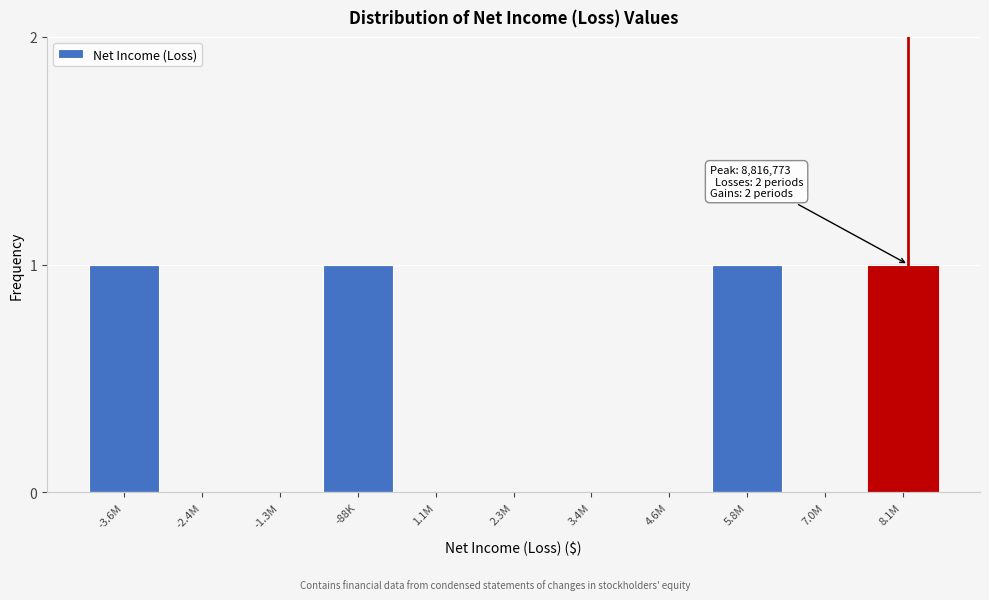

Reading left to right, what are all the values shown in this chart?

-3.6M=1	-2.4M=0	-1.3M=0	-88K=1	1.1M=0	2.3M=0	3.4M=0	4.6M=0	5.8M=1	7.0M=0	8.1M=1